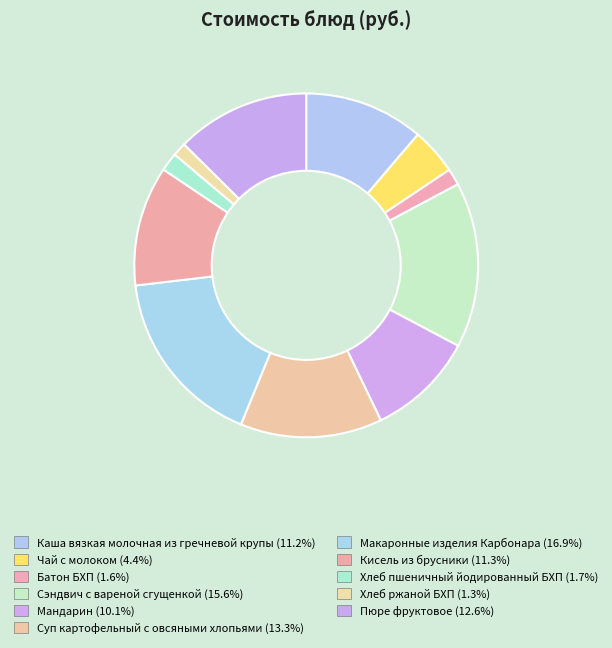

The Мандарин slice represents 10% of the pie. True or false?

True